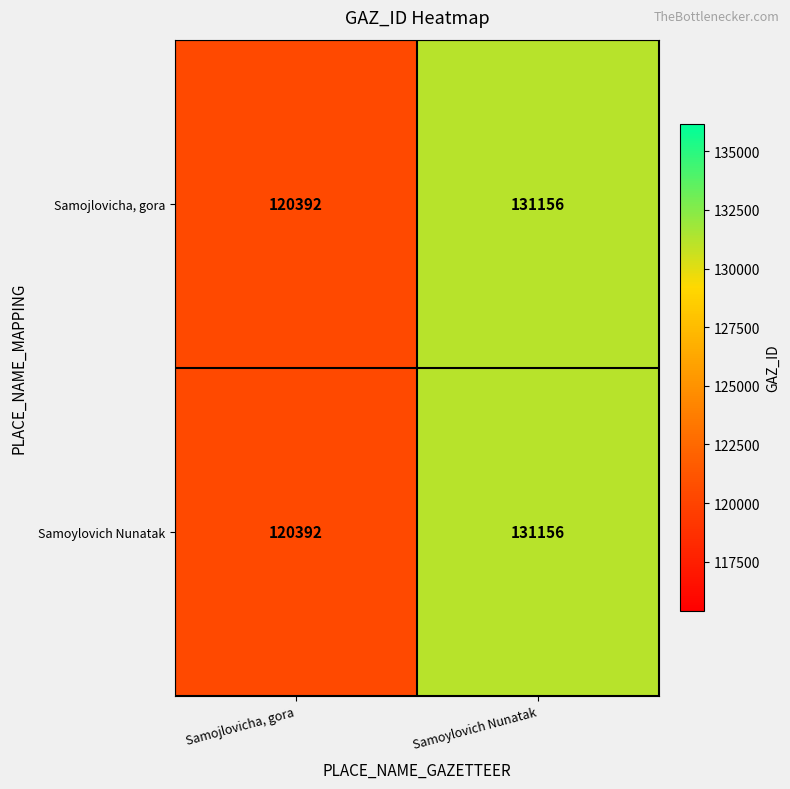

What is the difference between the maximum and minimum values in the Samoylovich Nunatak series?

10764